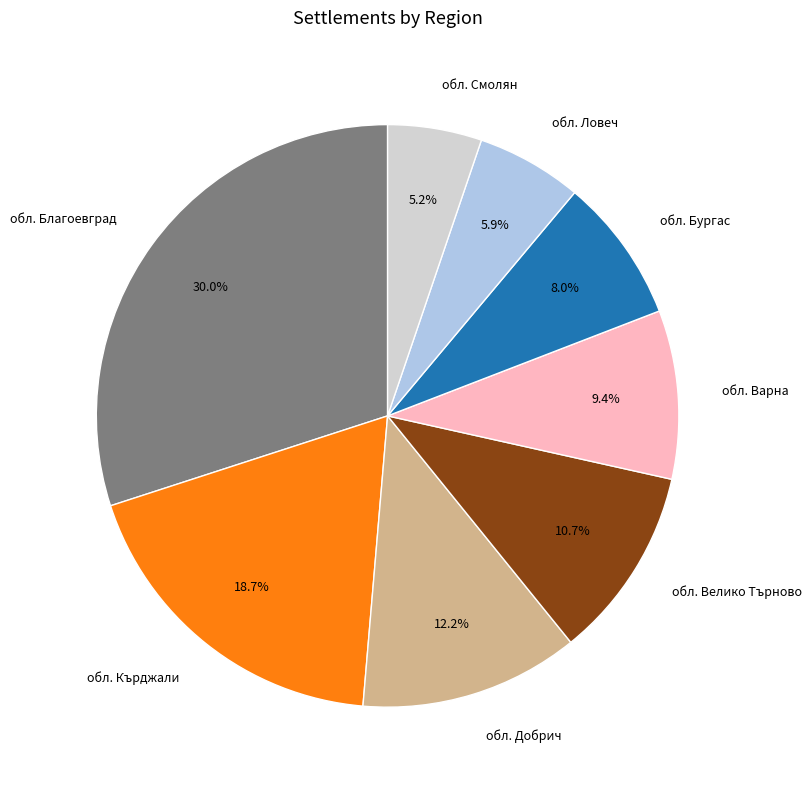

What is the largest slice in the pie chart?

обл. Благоевград